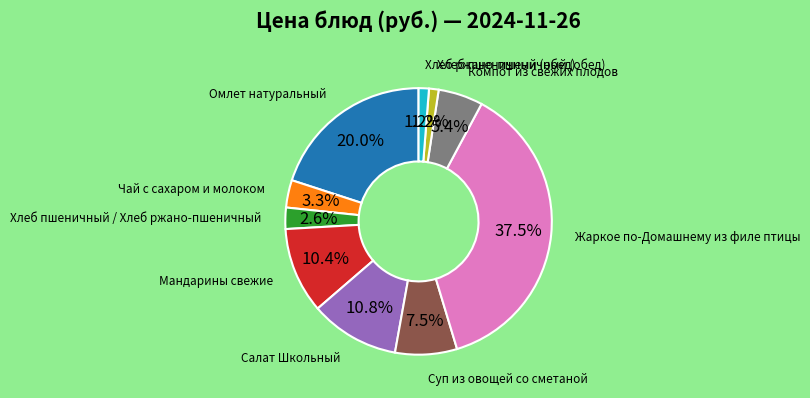

To the nearest percent, what portion does Хлеб ржано-пшеничный (обед) represent?

1%